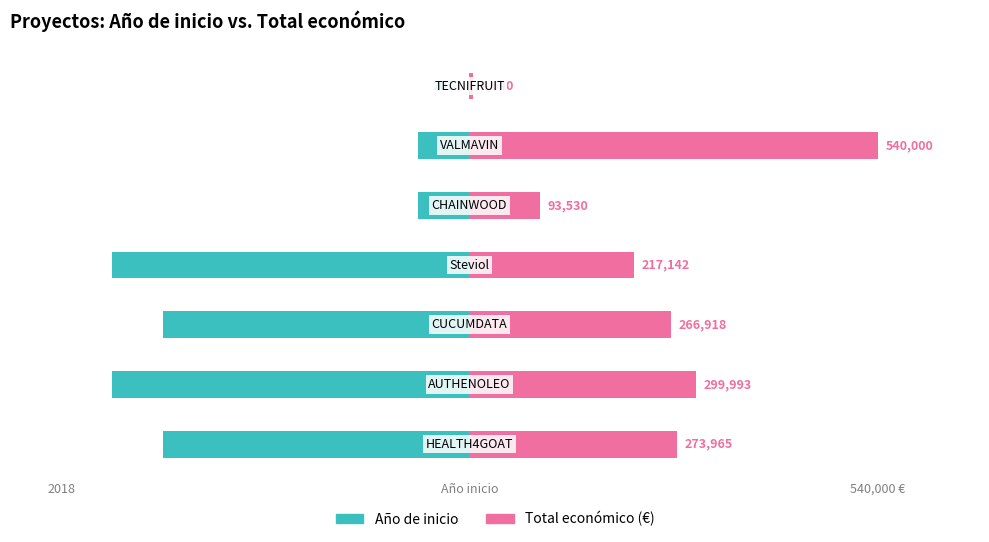

What is the value of the Año de inicio bar at the 3rd from the left?

-6.0